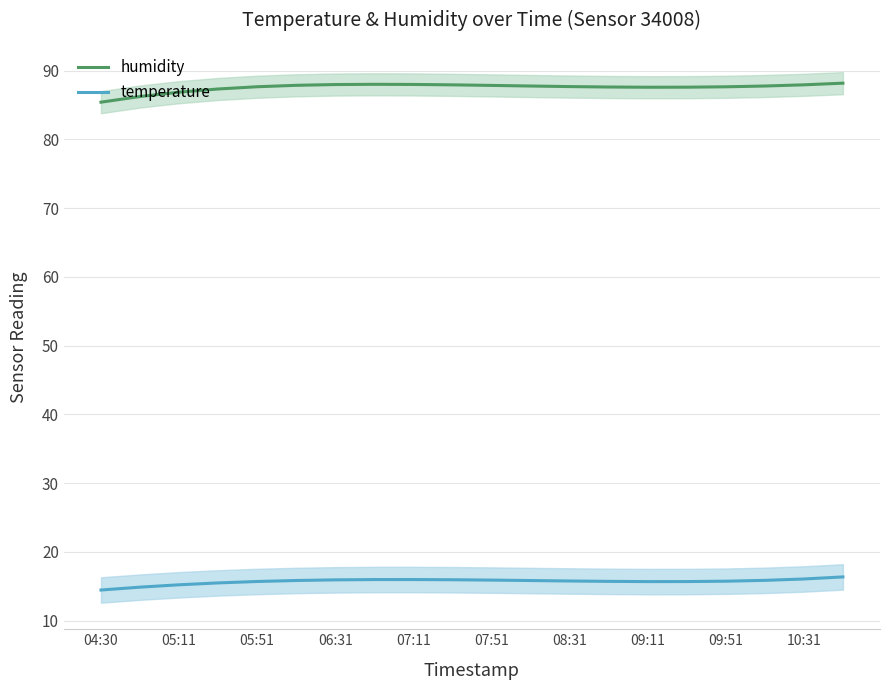

What is the maximum value for temperature?

16.4